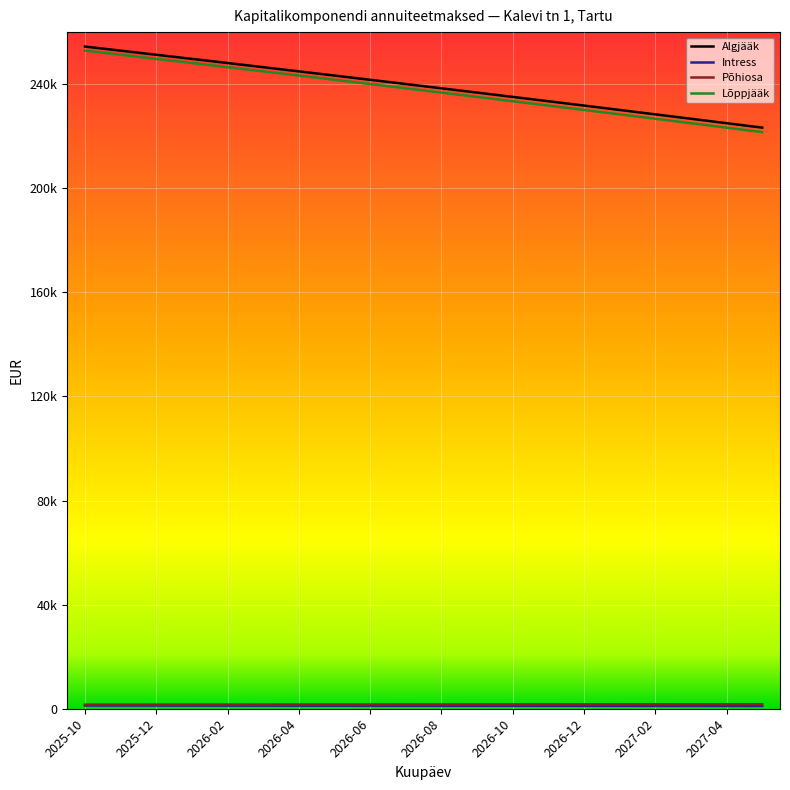

What is the average value of the Lõppjääk series?

237453.9